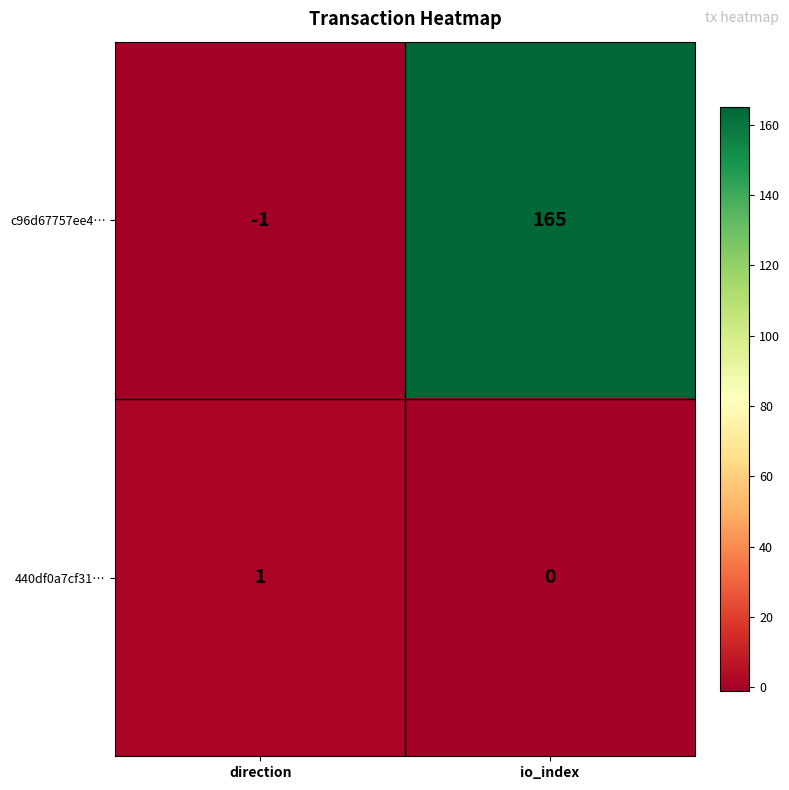

Is it true that 440df0a7cf31… equals 0 at io_index?

True